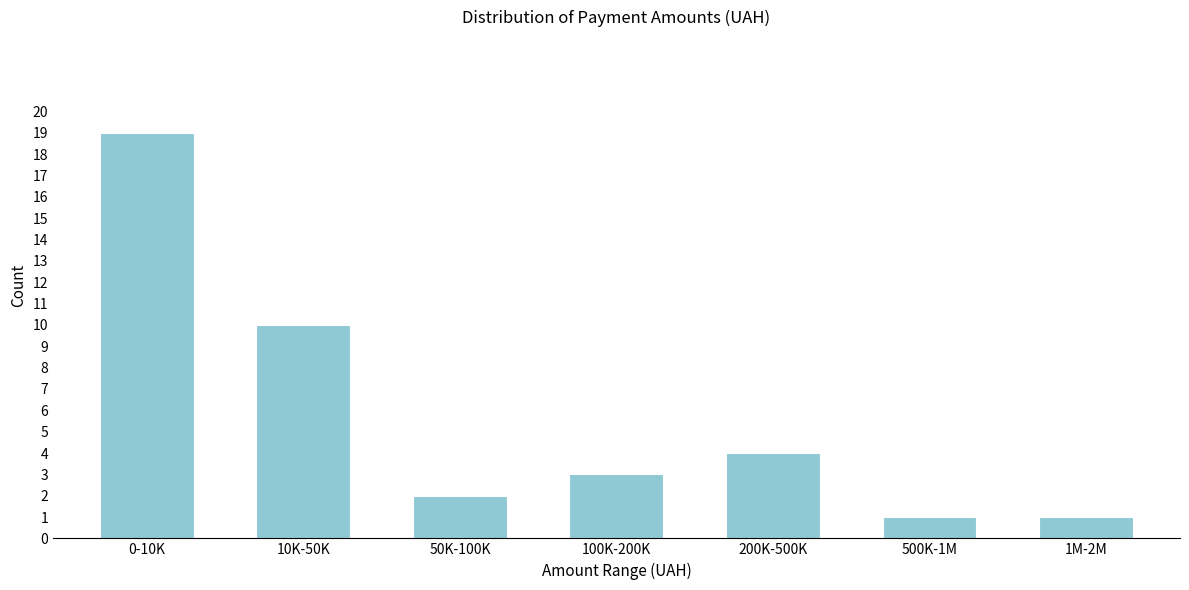

Reading right to left, what are all the values shown in this chart?

1M-2M=1	500K-1M=1	200K-500K=4	100K-200K=3	50K-100K=2	10K-50K=10	0-10K=19